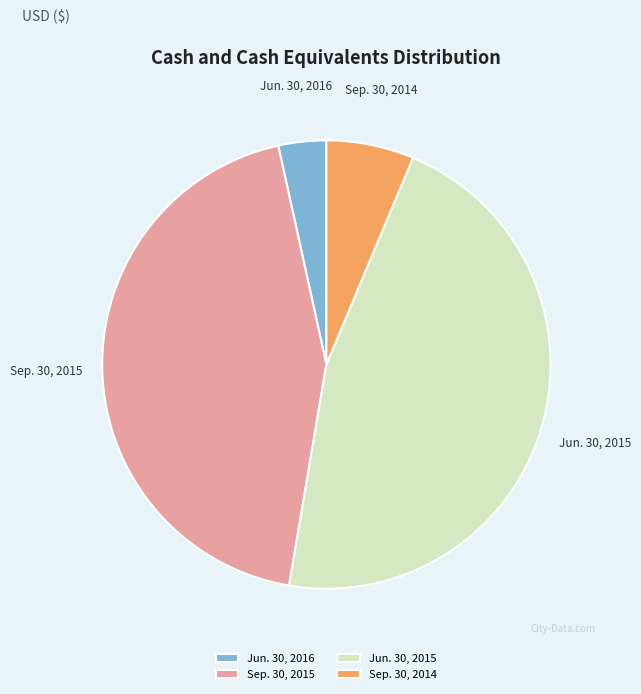

Is the sum of Sep. 30, 2015 and Jun. 30, 2015 greater than half?

Yes